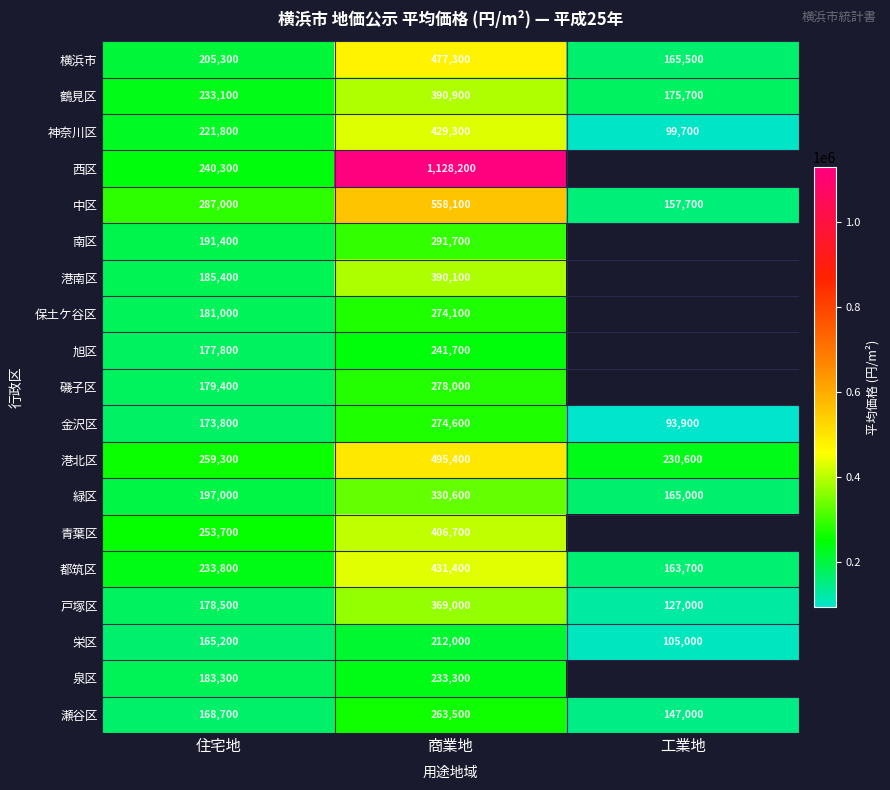

At 住宅地, list the series in order from smallest to largest.

栄区, 瀬谷区, 金沢区, 旭区, 戸塚区, 磯子区, 保土ケ谷区, 泉区, 港南区, 南区, 緑区, 横浜市, 神奈川区, 鶴見区, 都筑区, 西区, 青葉区, 港北区, 中区